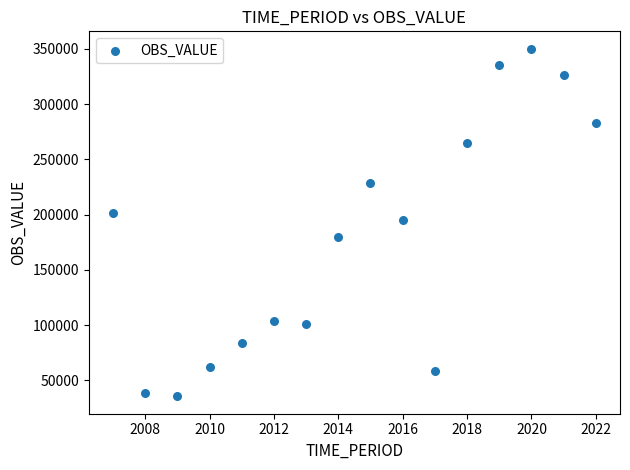

What is the range of X values (max minus min)?

15